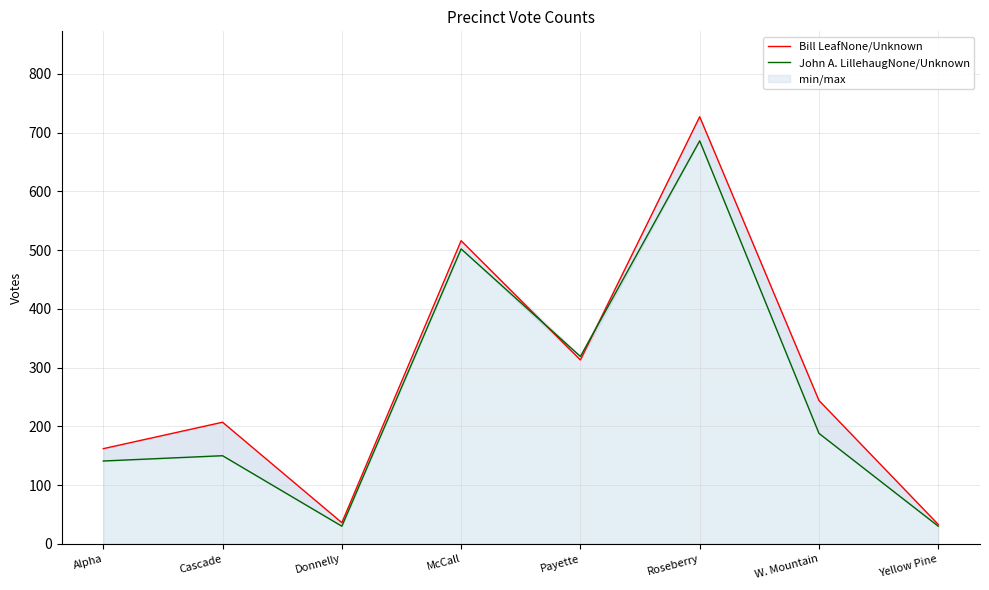

Where is the first local maximum for Bill LeafNone/Unknown?

Cascade